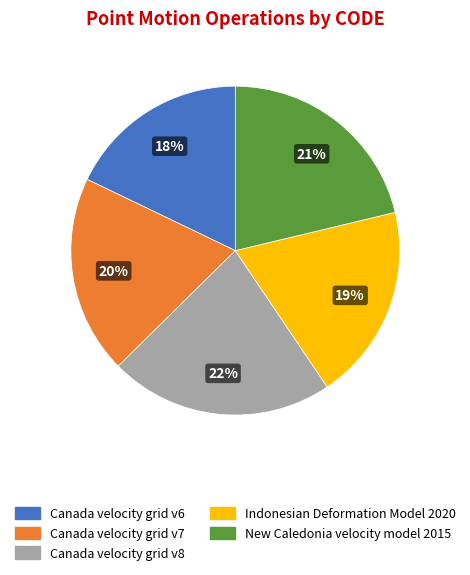

Approximately how many times larger is the value at Indonesian Deformation Model 2020 compared to Canada velocity grid v6?

1.1